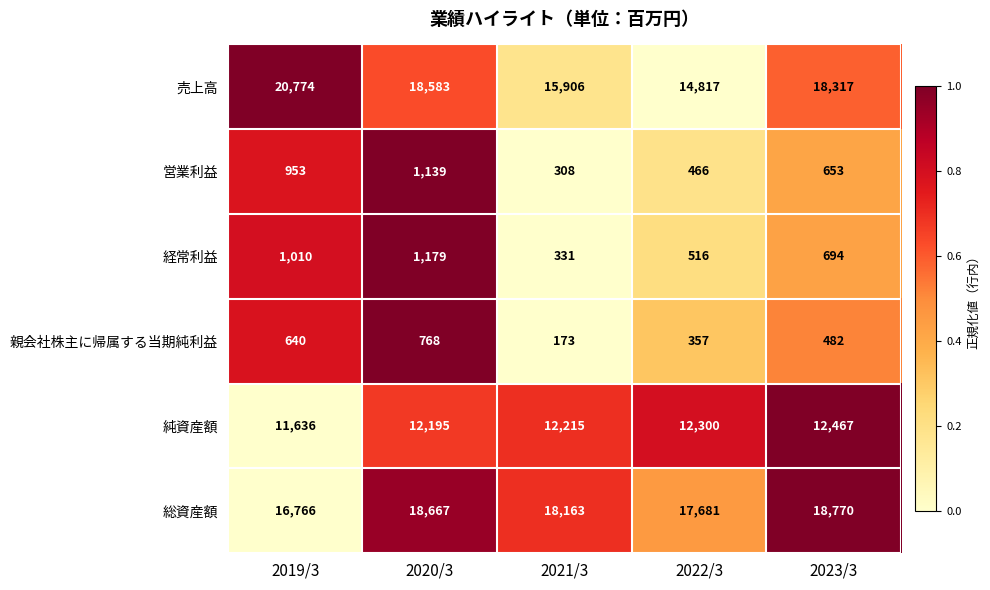

Reading left to right, extract all data points from this chart.

売上高: 2019/3=20774	2020/3=18583	2021/3=15906	2022/3=14817	2023/3=18317
営業利益: 2019/3=953	2020/3=1139	2021/3=308	2022/3=466	2023/3=653
経常利益: 2019/3=1010	2020/3=1179	2021/3=331	2022/3=516	2023/3=694
親会社株主に帰属する当期純利益: 2019/3=640	2020/3=768	2021/3=173	2022/3=357	2023/3=482
純資産額: 2019/3=11636	2020/3=12195	2021/3=12215	2022/3=12300	2023/3=12467
総資産額: 2019/3=16766	2020/3=18667	2021/3=18163	2022/3=17681	2023/3=18770